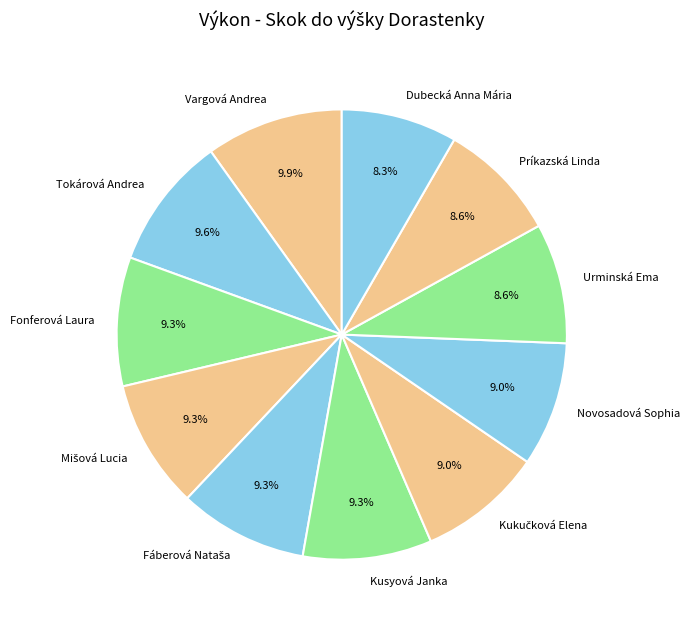

Does any single category account for the majority?

No